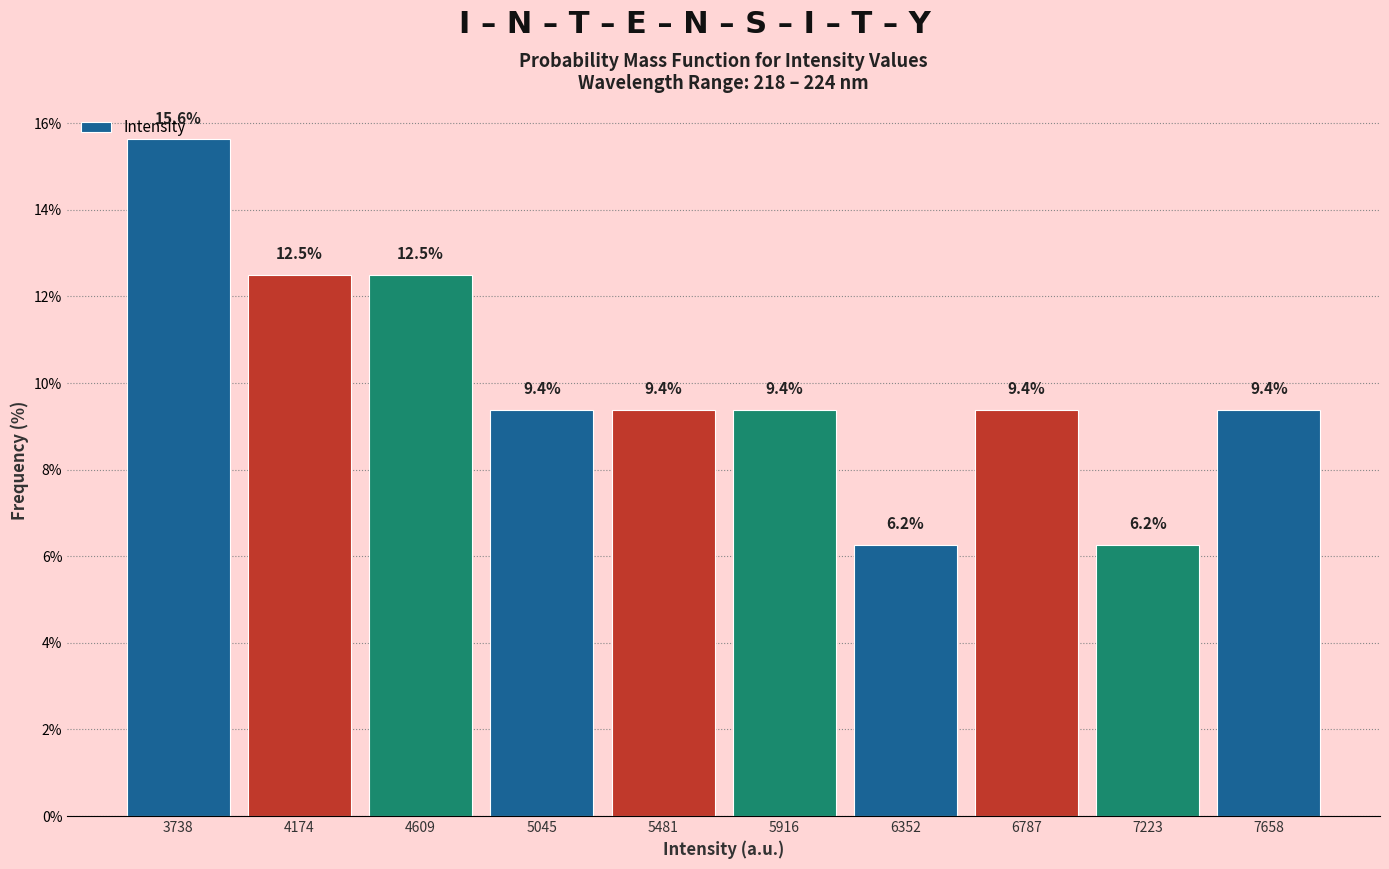

Between 4609 and 6352, which is larger?

4609